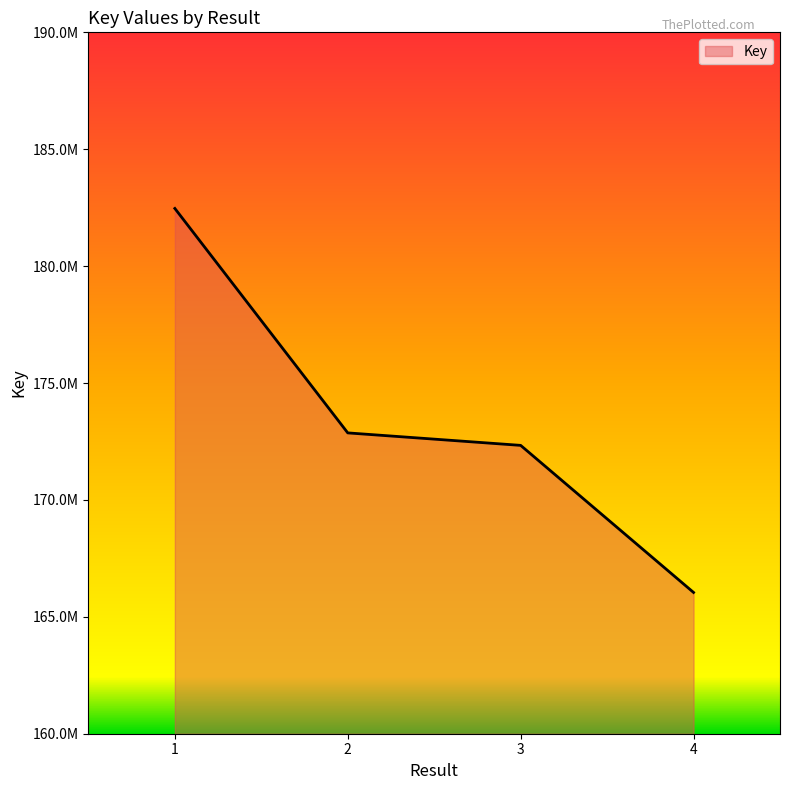

Does the chart display data point markers on the line(s)?

No